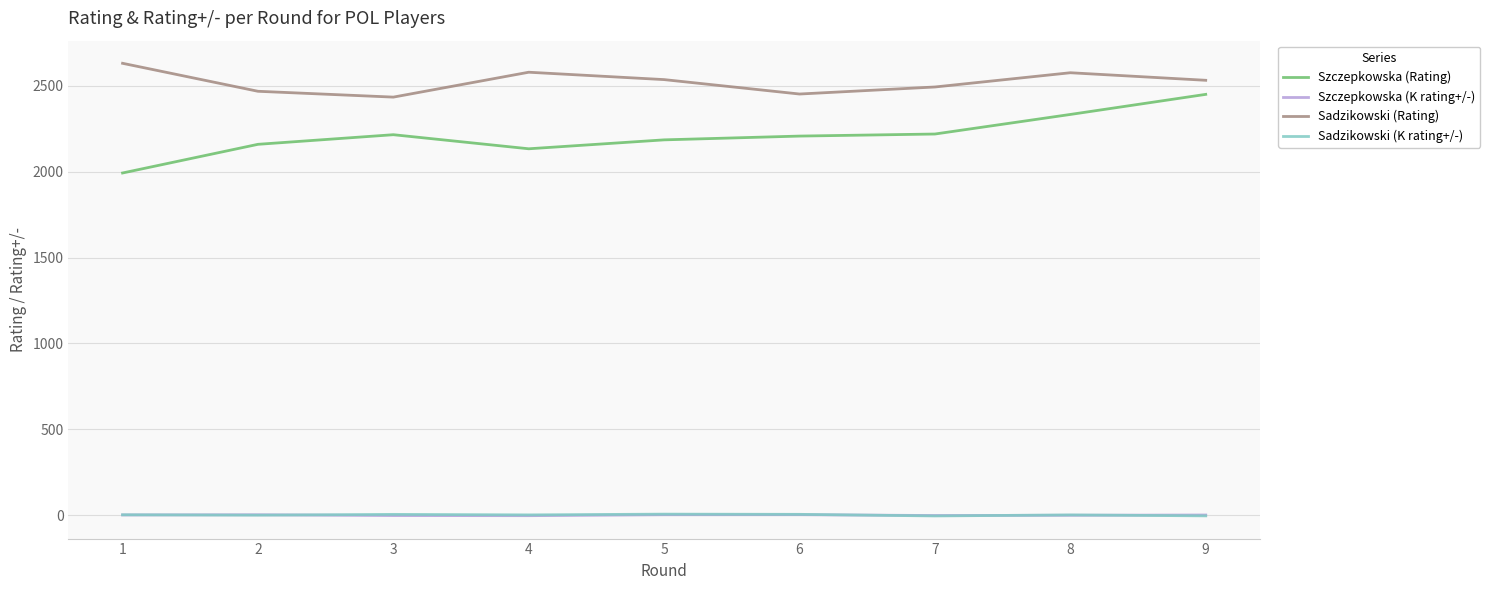

True or false: Szczepkowska (K rating+/-) and Sadzikowski (Rating) intersect in this chart.

False